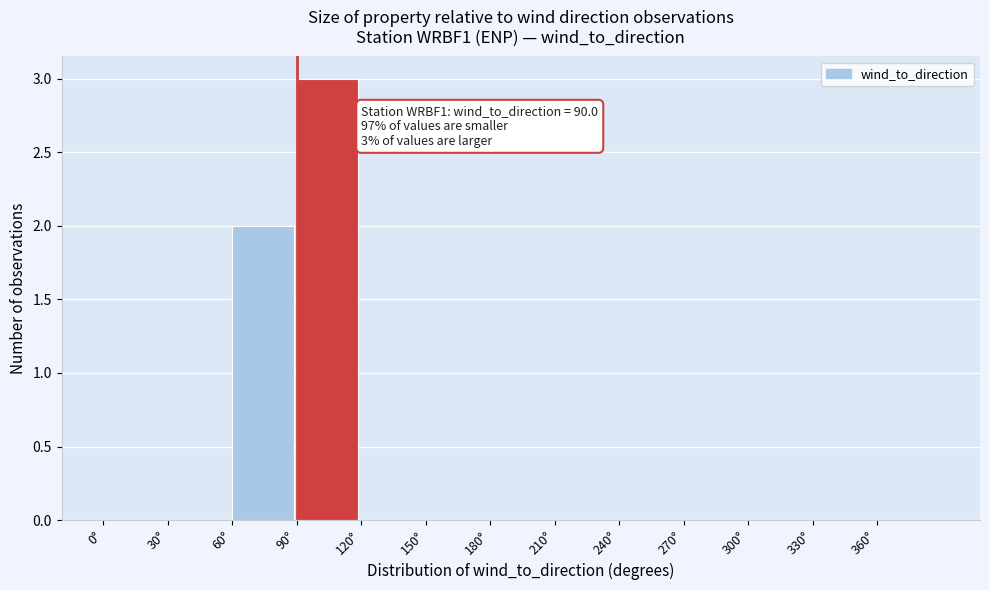

Reading left to right, transcribe all the data shown in this chart.

0°=0	30°=0	60°=2	90°=3	120°=0	150°=0	180°=0	210°=0	240°=0	270°=0	300°=0	330°=0	360°=0